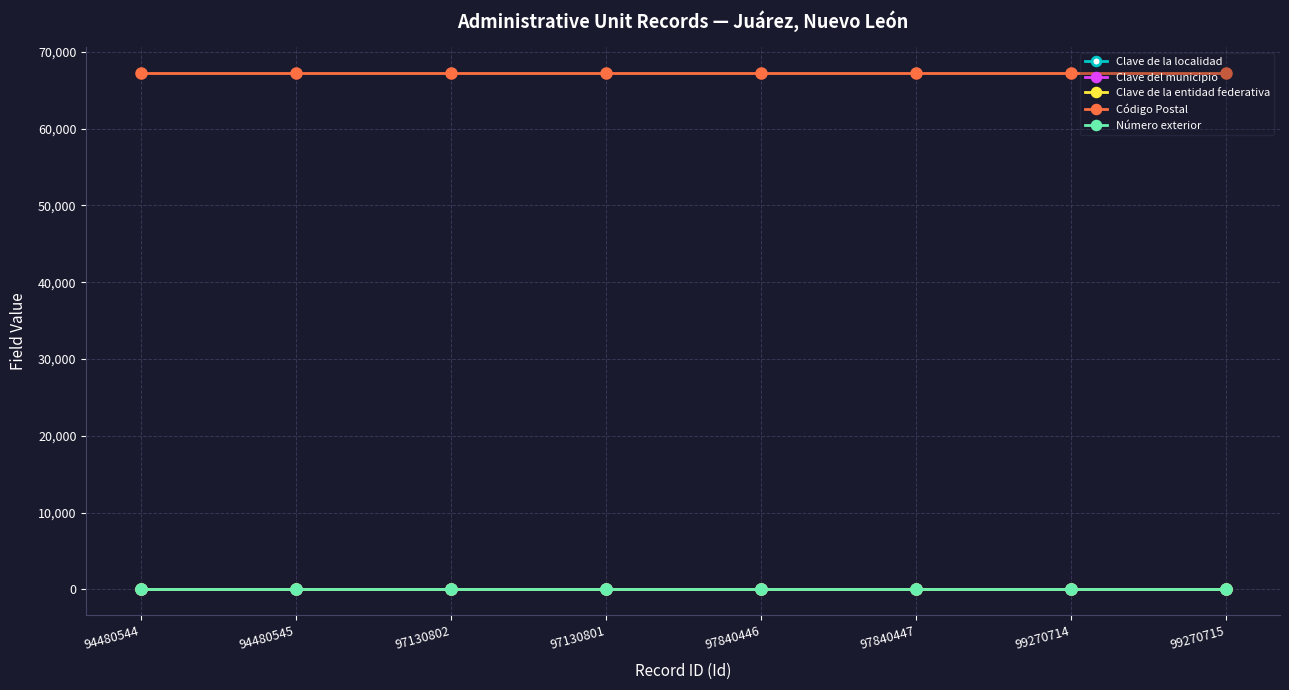

At how many categories does at least one series exceed 49643?

8